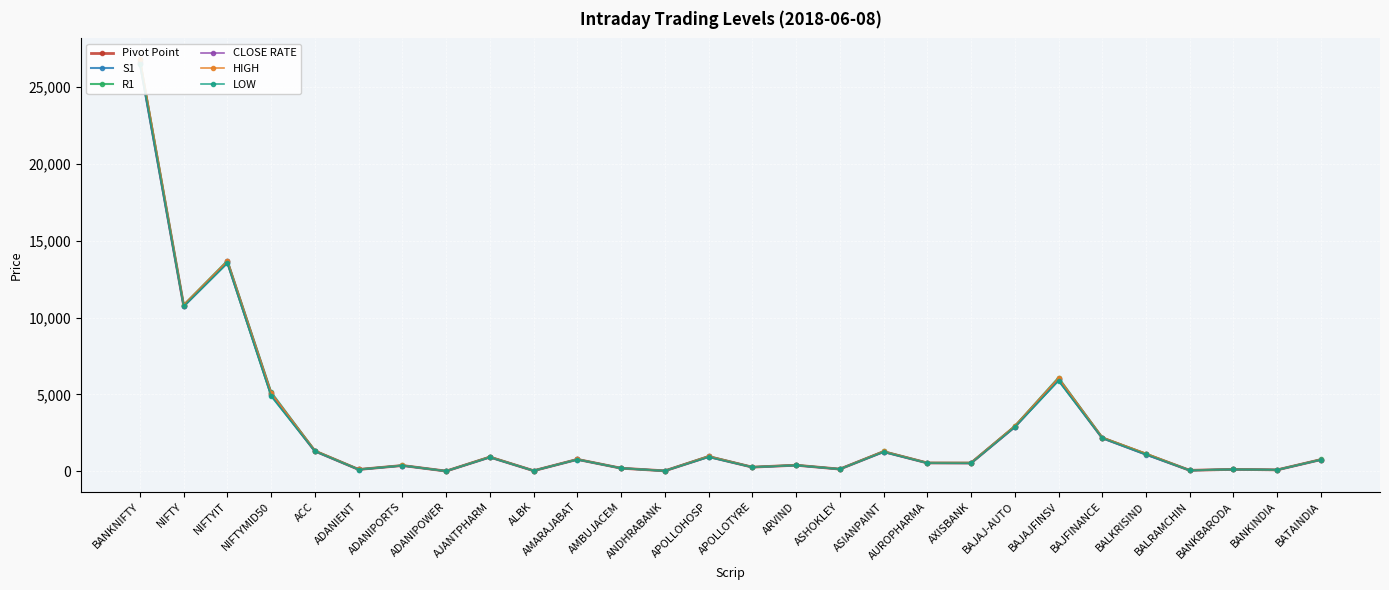

How many data points in HIGH are above 772?

14